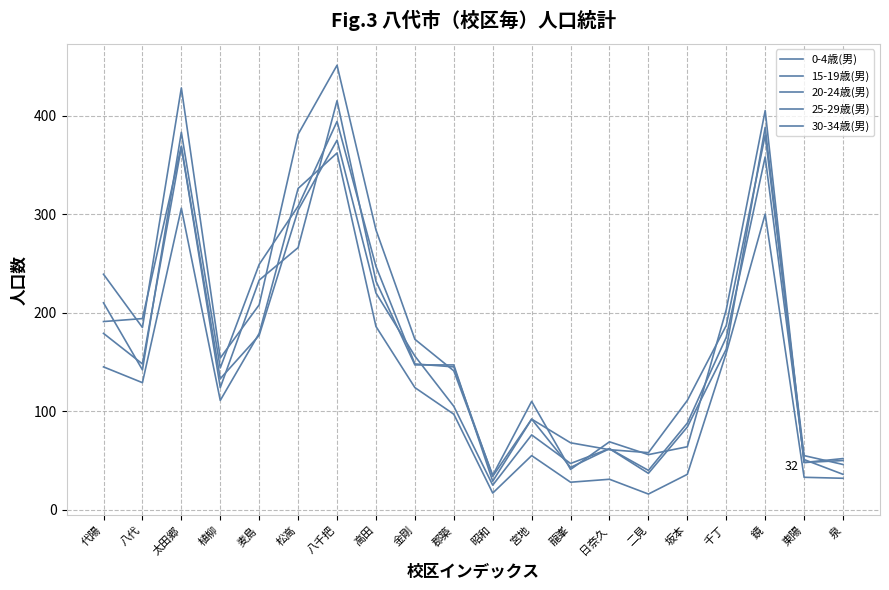

Is this an area chart (filled region under the line)?

No